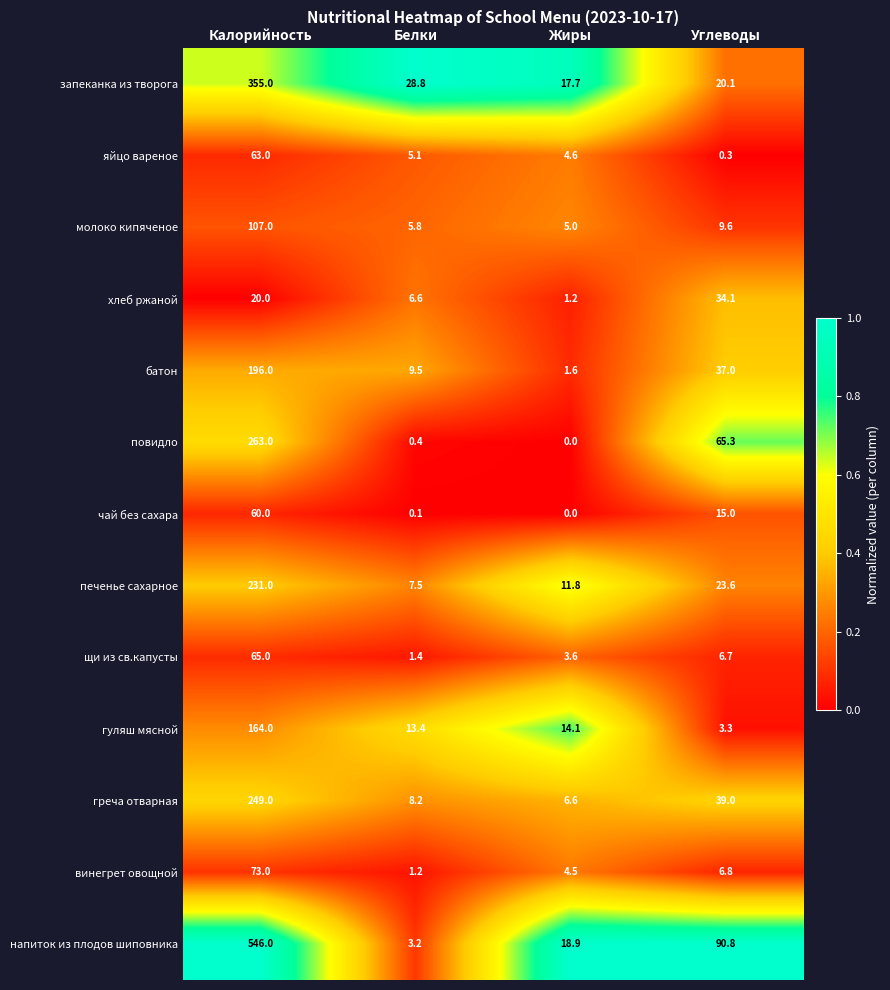

Is it true that чай без сахара equals 0.1 at Белки?

True